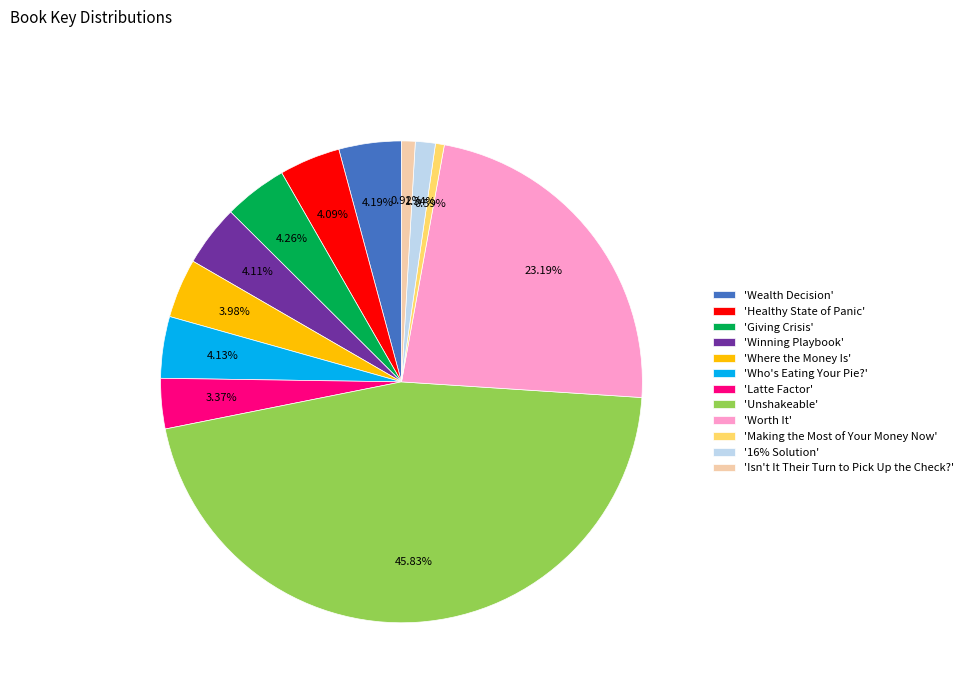

What is the largest slice in the pie chart?

'Unshakeable'